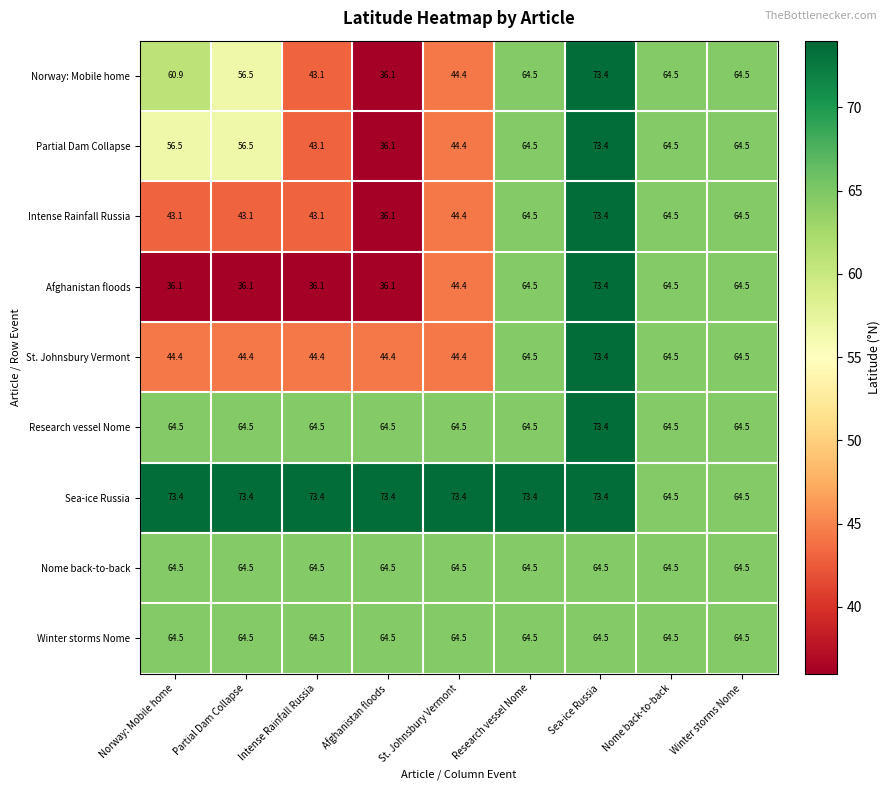

What is the difference between the maximum and minimum values in the Intense Rainfall Russia series?

37.3